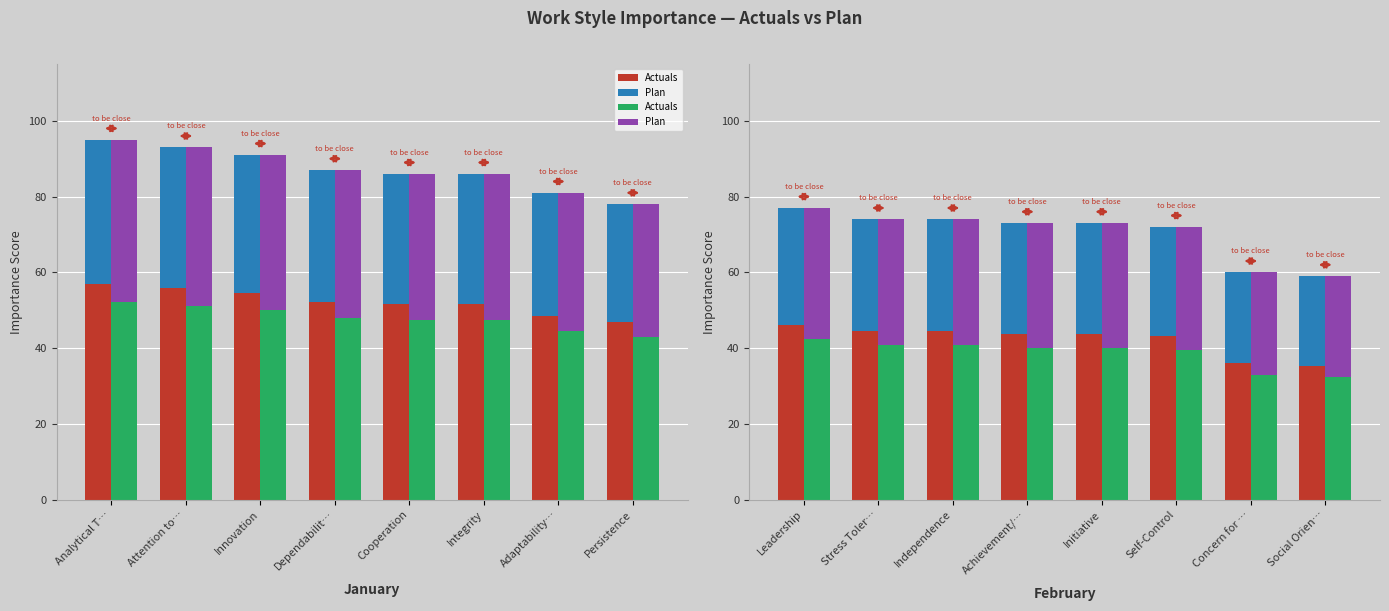

Which series has the largest range (max minus min)?

Actuals